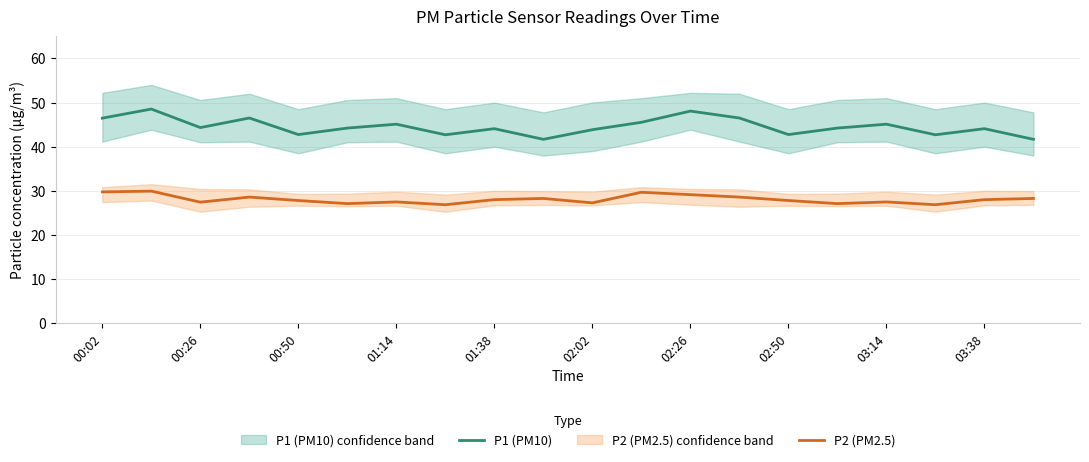

What is the minimum value for P2 (PM2.5)?

26.9